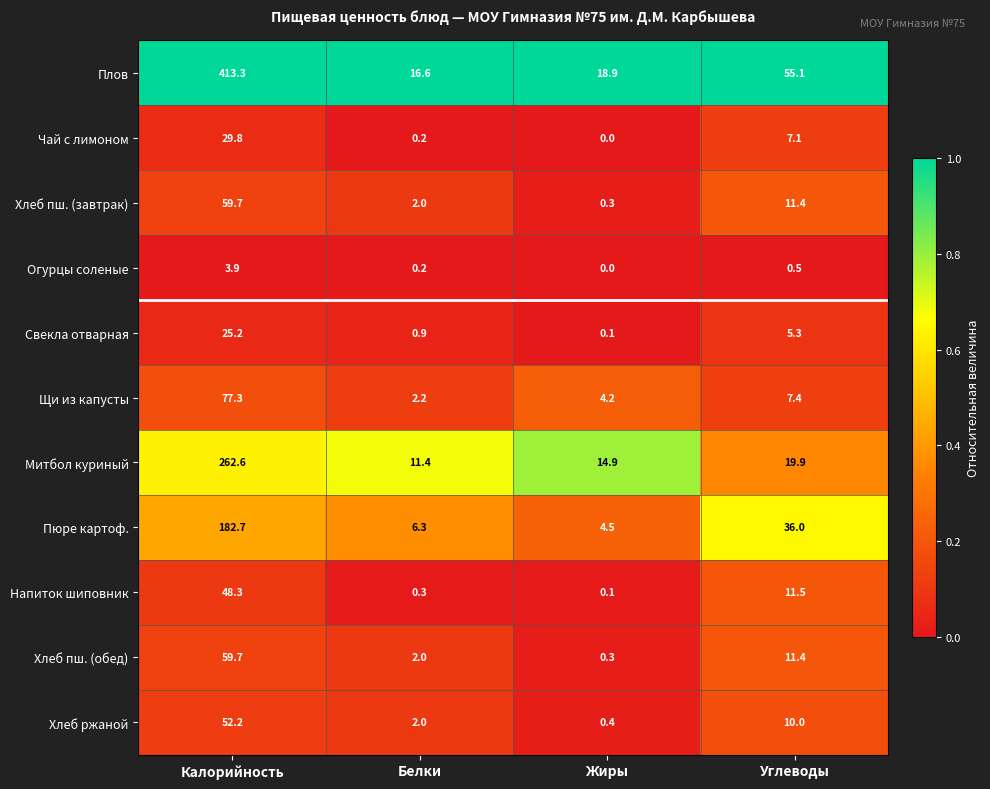

Where is Хлеб ржаной nearest to the value 26?

Углеводы